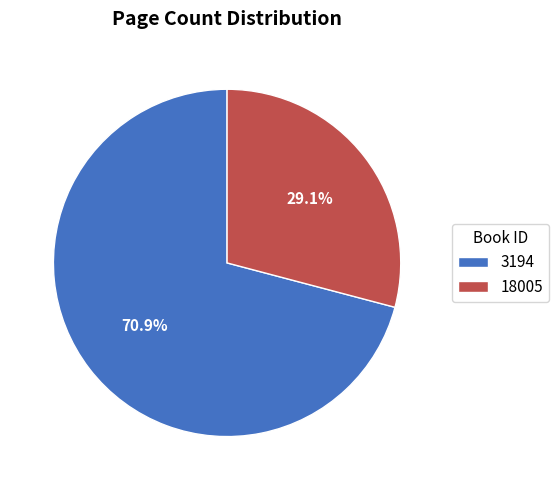

Is there a majority slice in this chart?

Yes